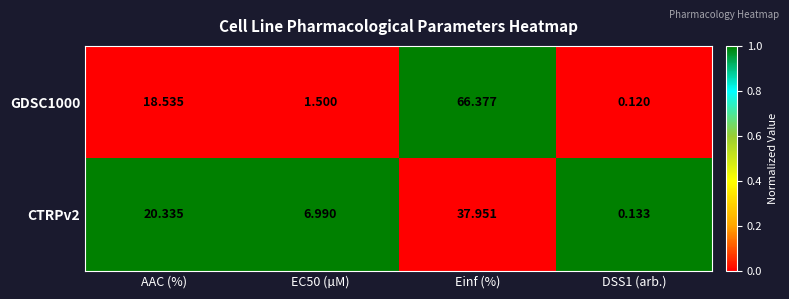

At which category is the sum across all series the highest?

Einf (%)